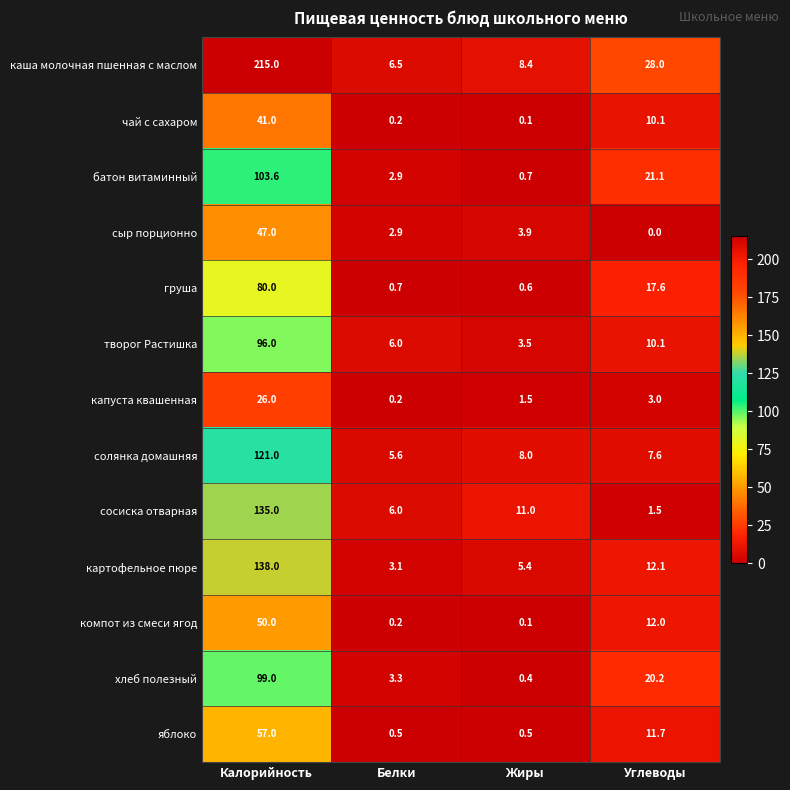

The творог Растишка series shows 0.8 at Жиры. True or false?

False